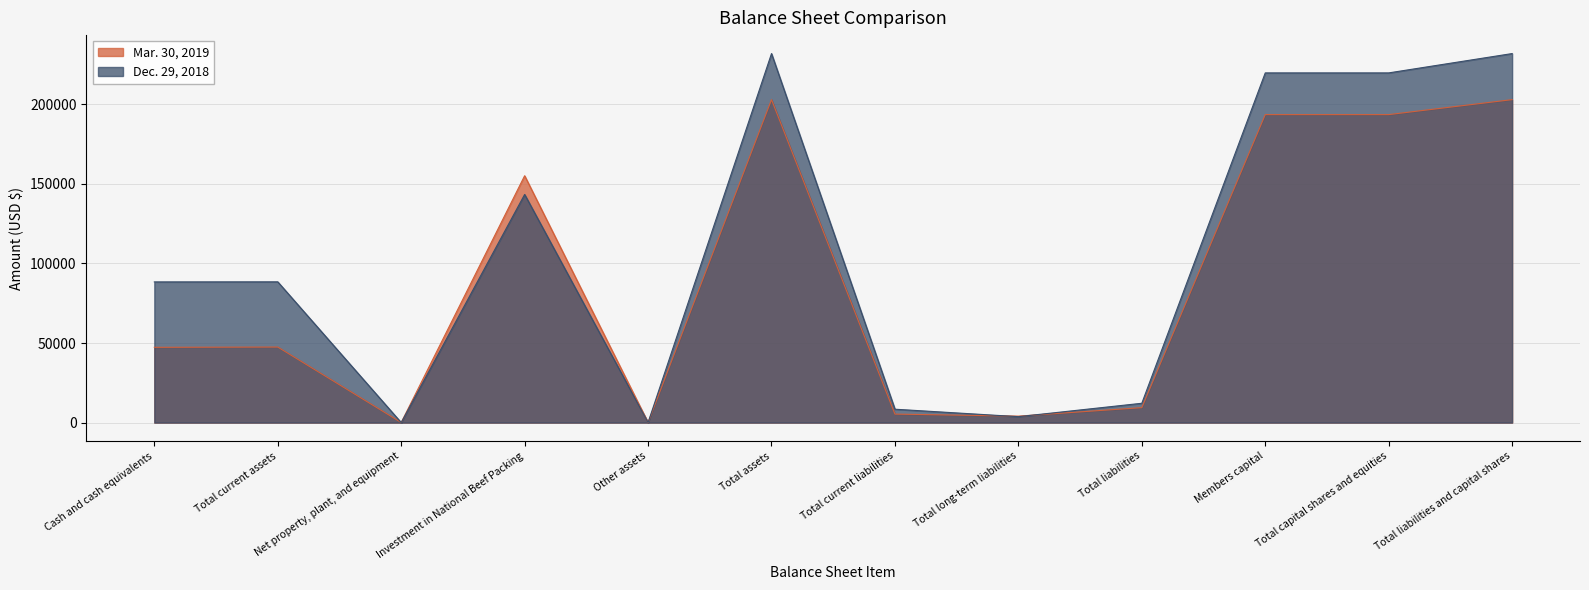

What position from the left is Total liabilities and capital shares?

12